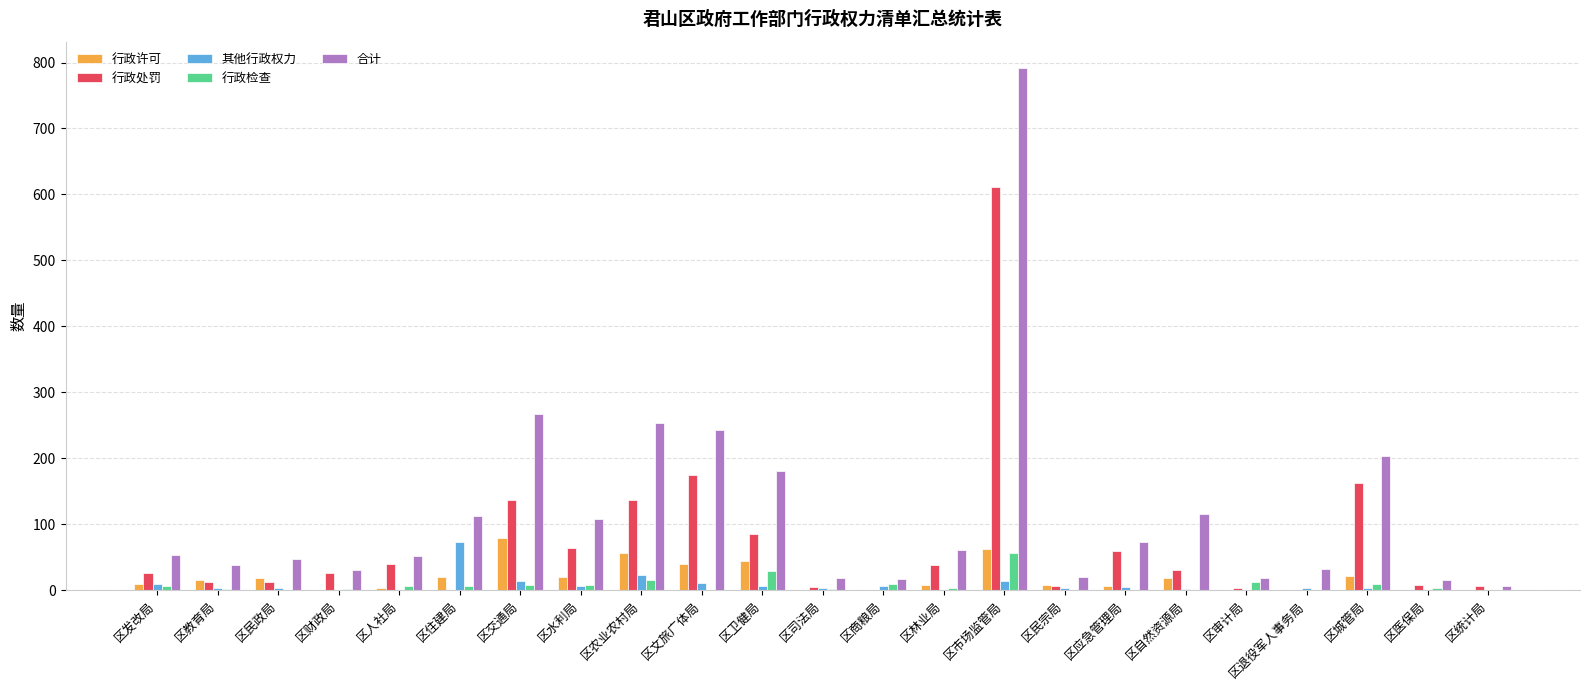

Count the number of data series in this chart.

5